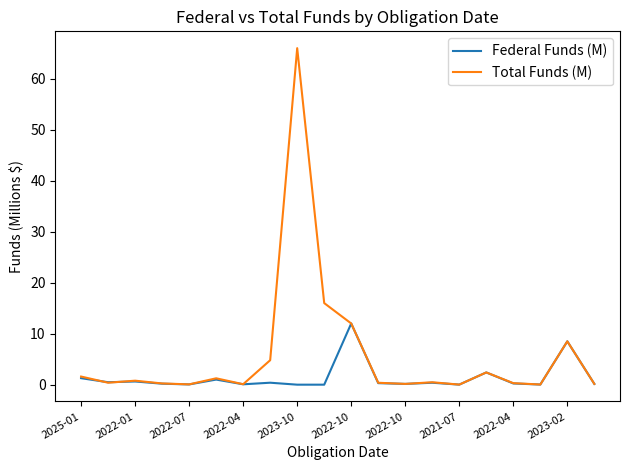

What is the greatest value displayed?

66.0